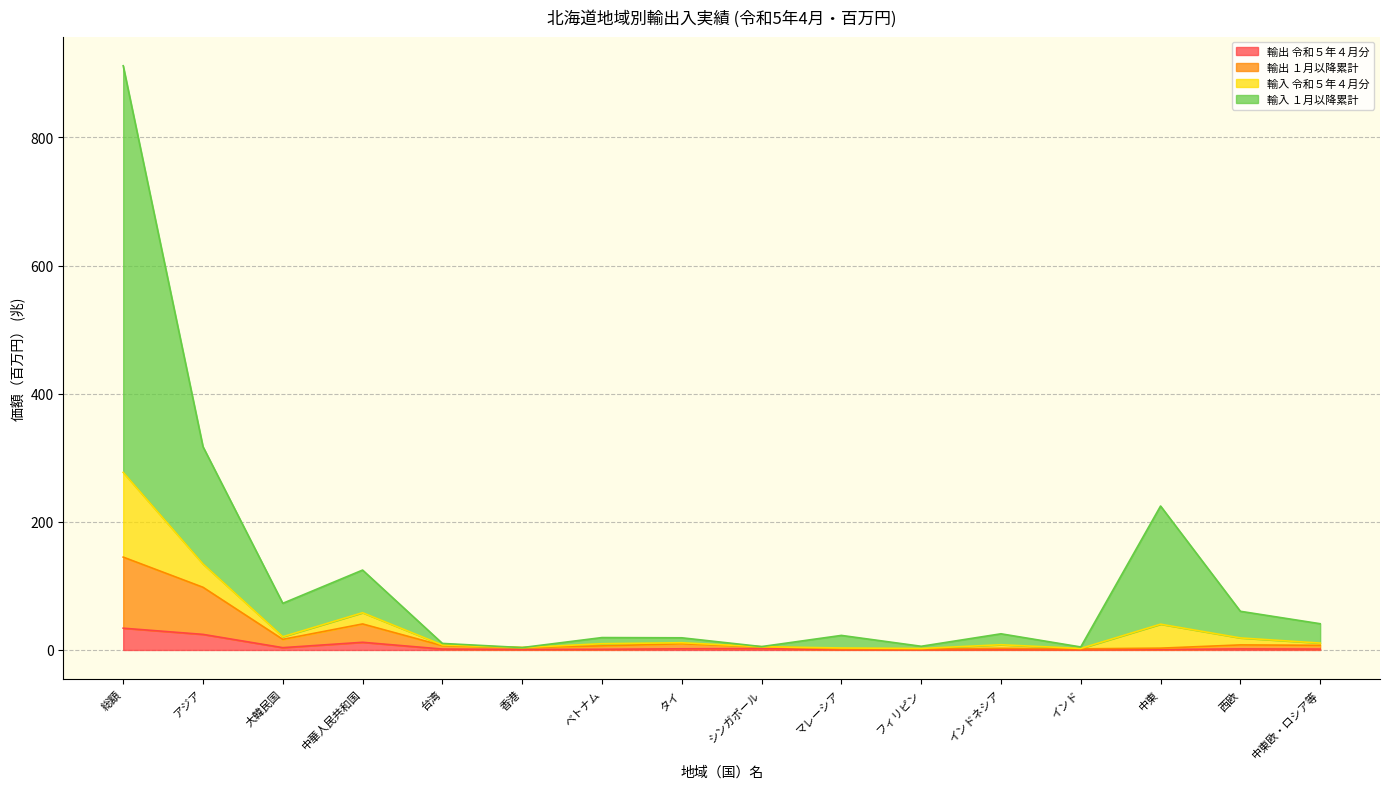

List the labels in order of 輸出 １月以降累計 value, largest first.

総額, アジア, 中華人民共和国, 大韓民国, タイ, 西欧, 中東欧・ロシア等, 台湾, ベトナム, シンガポール, 香港, 中東, インドネシア, マレーシア, インド, フィリピン